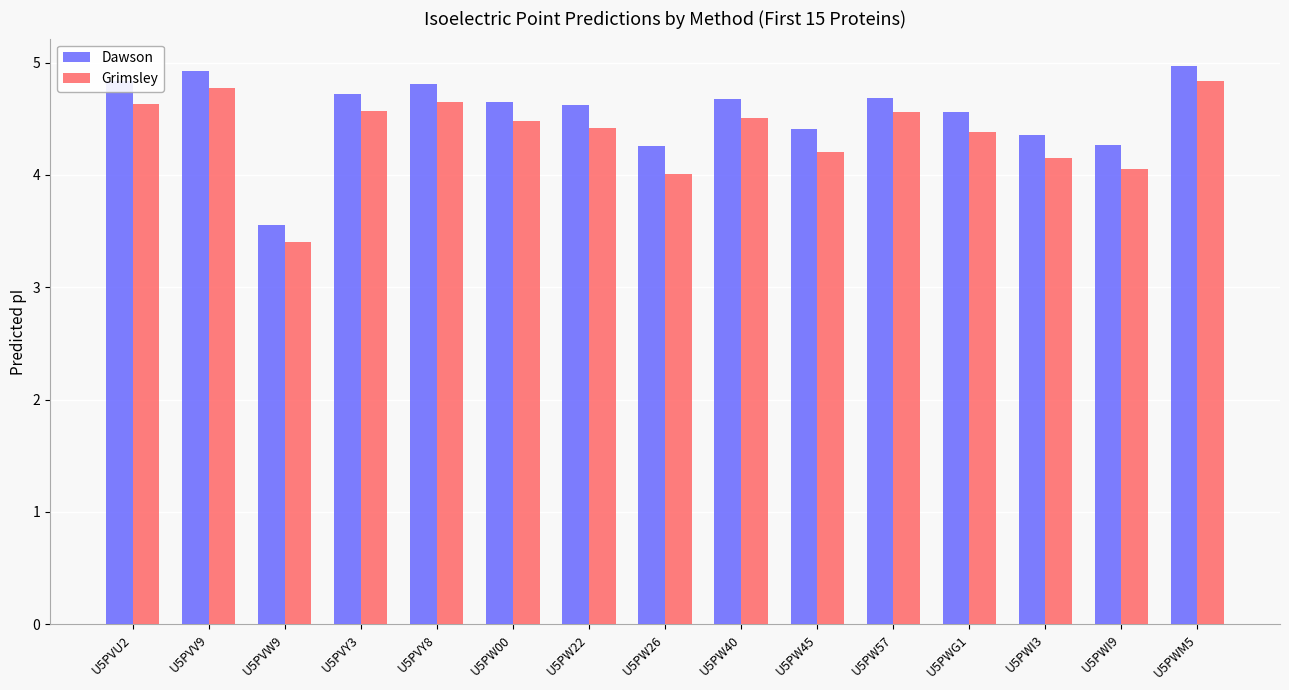

What is the average value of the Grimsley series?

4.4